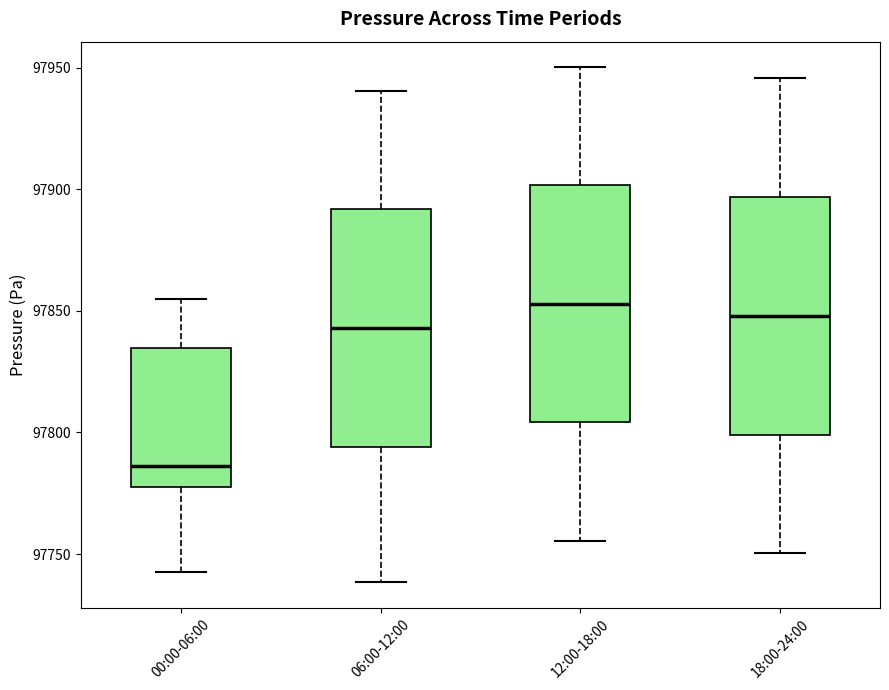

Where does the lower whisker of the box for 12:00-18:00 end on the y-axis? The values are not printed on the chart, so give them approximately, as read against the axis.

97755